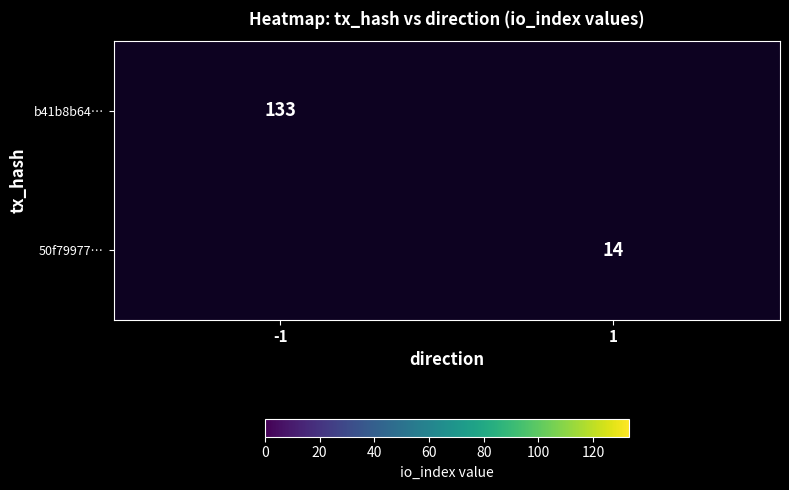

The value of 50f79977… at 1 is 22. True or false?

False